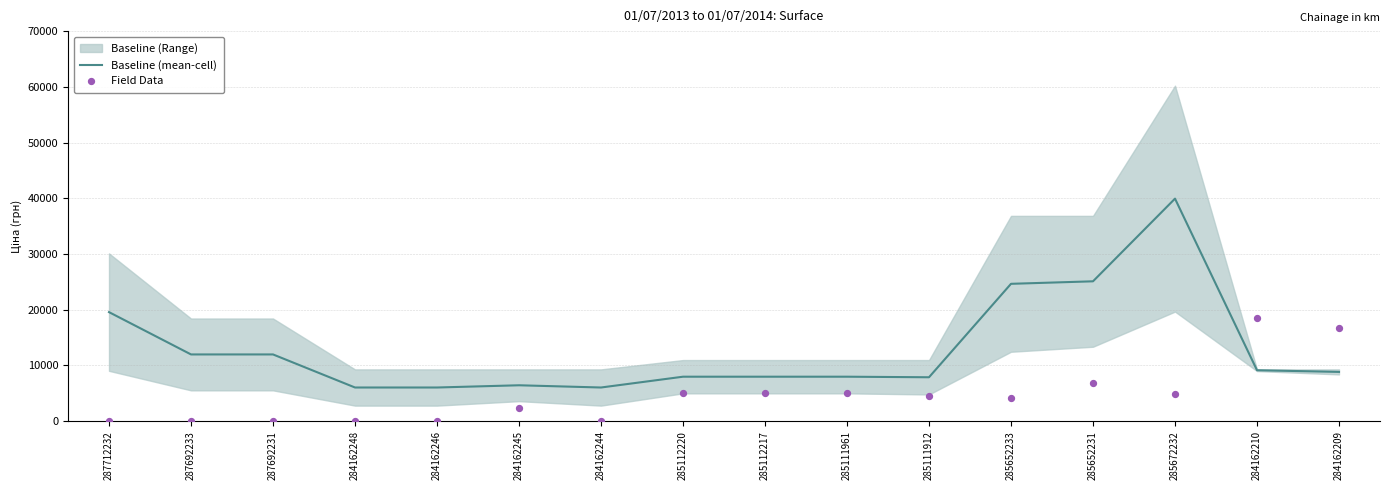

Which series has the largest total across all categories?

Baseline (mean-cell)